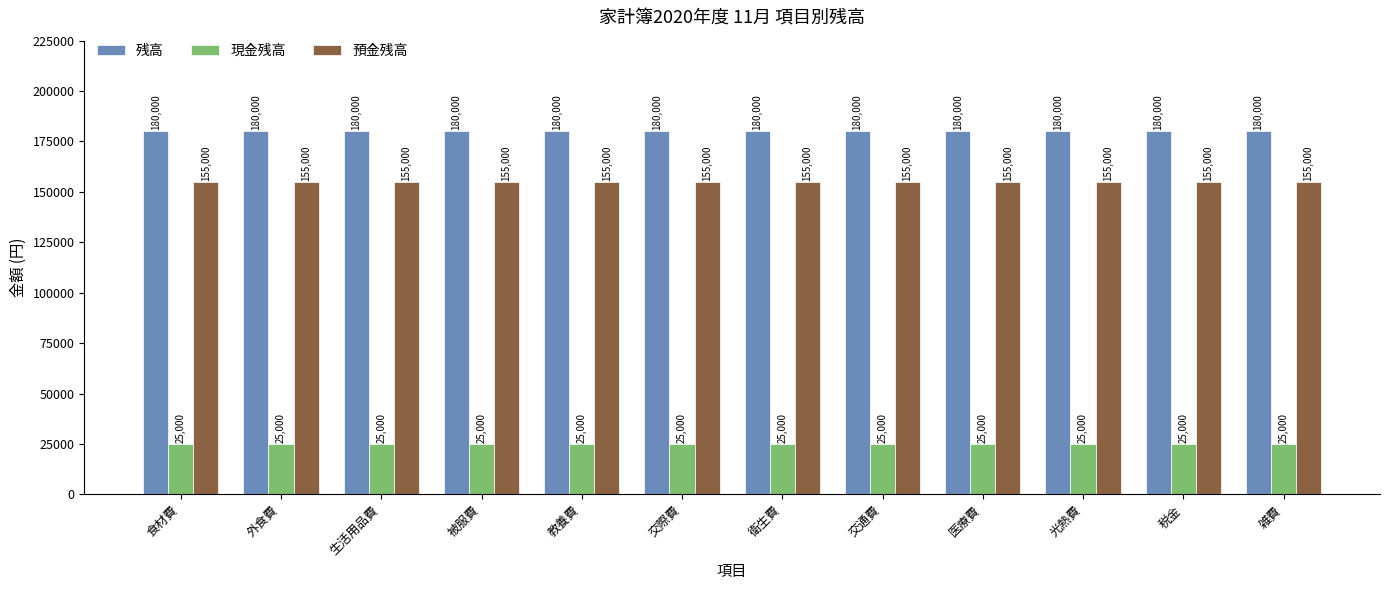

How many data points does each series have?

12